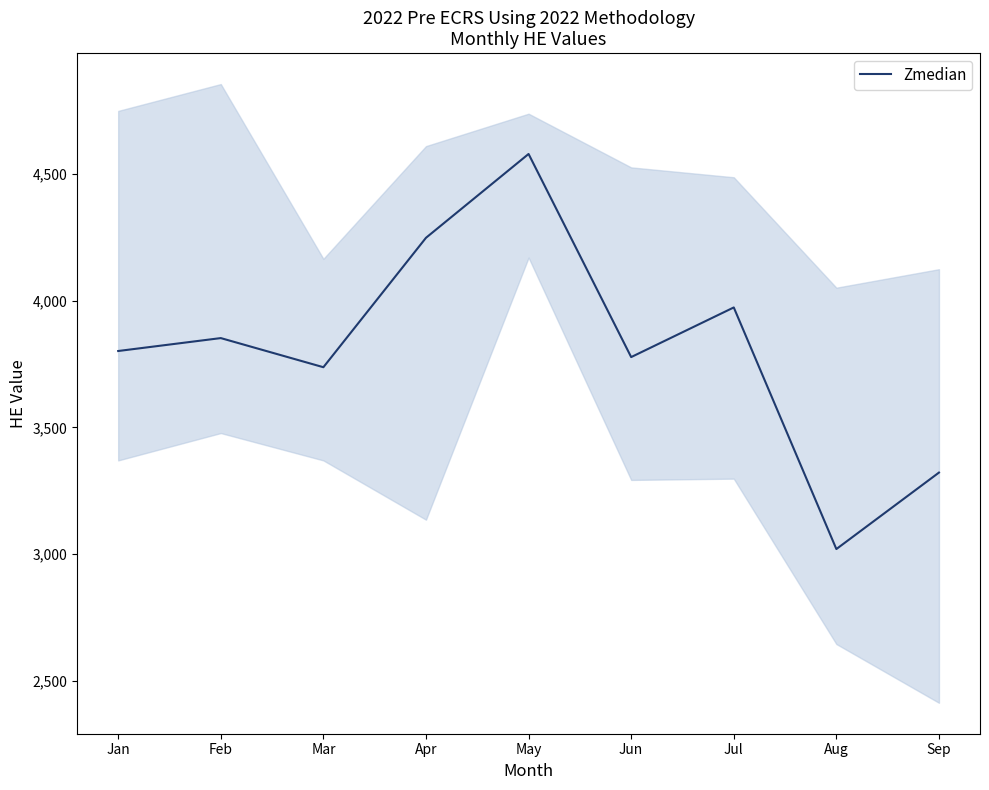

Where is the data nearest to the value 3800?

Jan